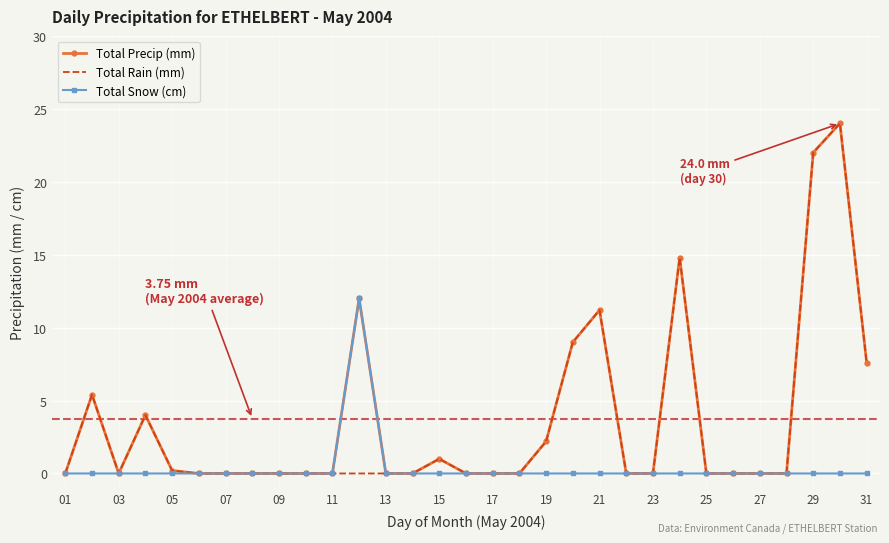

What is the highest value of the Total Snow (cm) series?

12.0